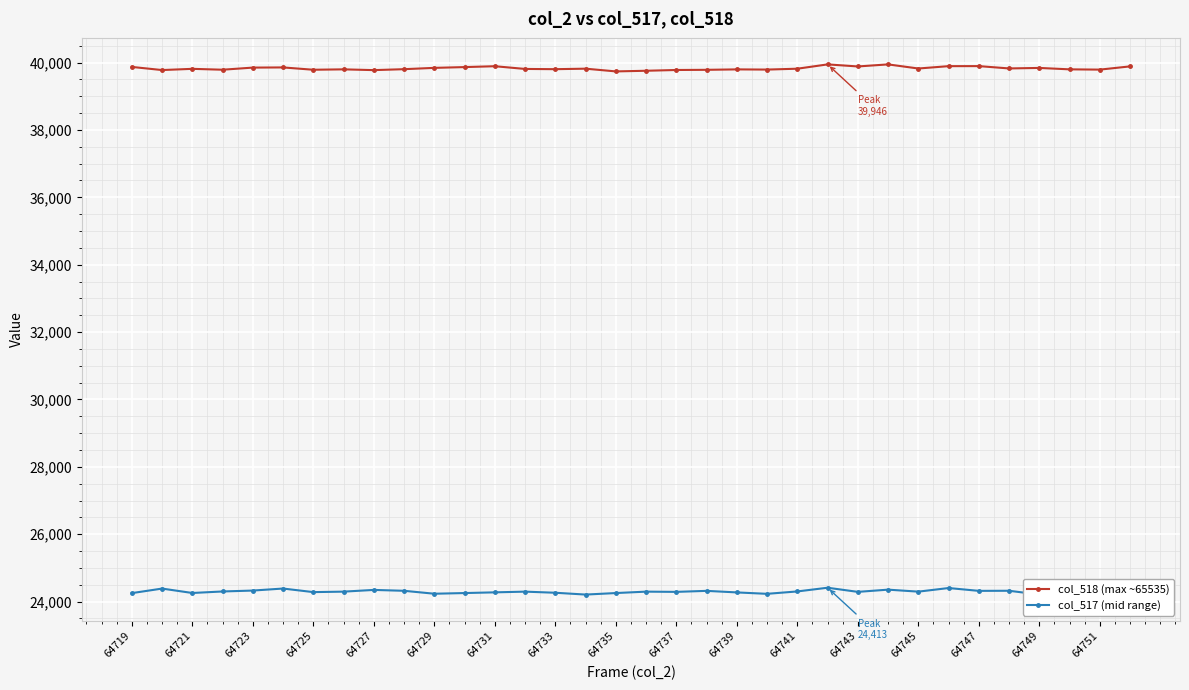

The value of col_518 (max ~65535) at 64739 is 67750. True or false?

False